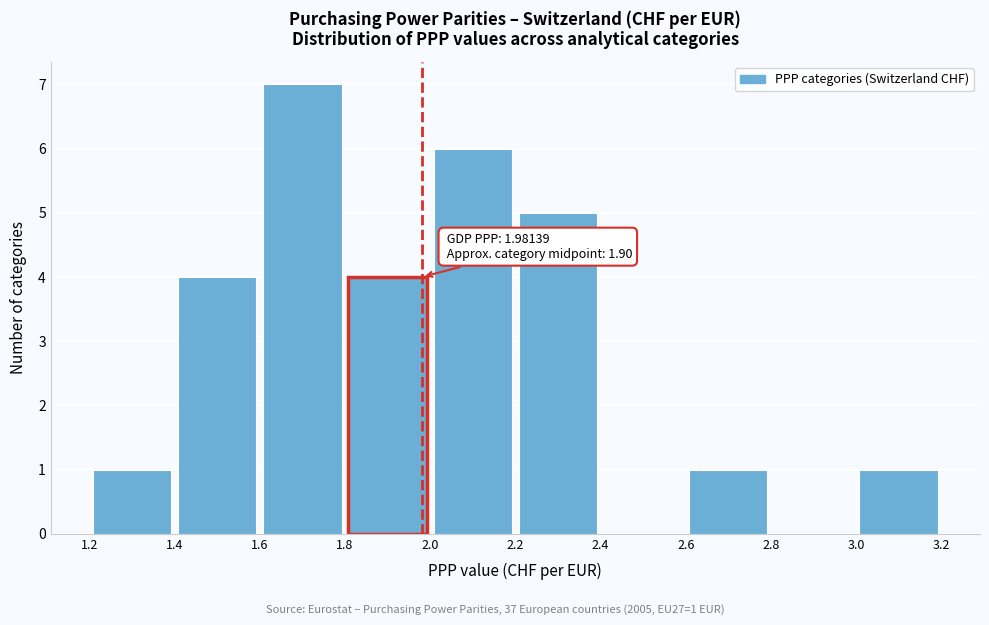

Over which range of the x-axis is the bar tallest?

1.6 to 1.8